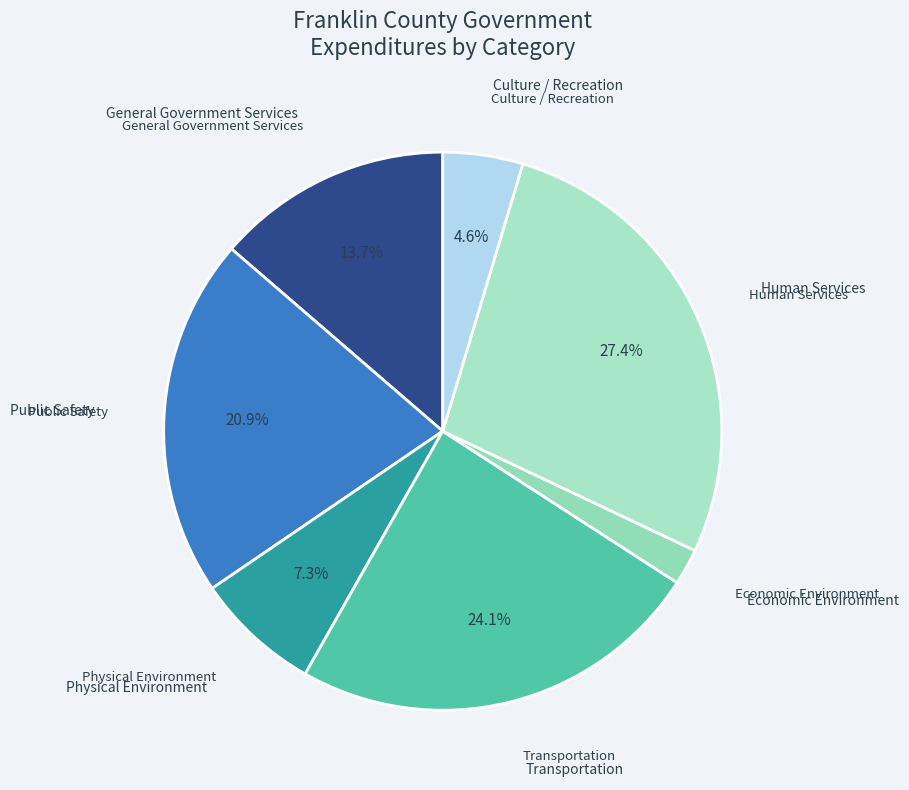

To the nearest percent, what is the average slice percentage?

14%